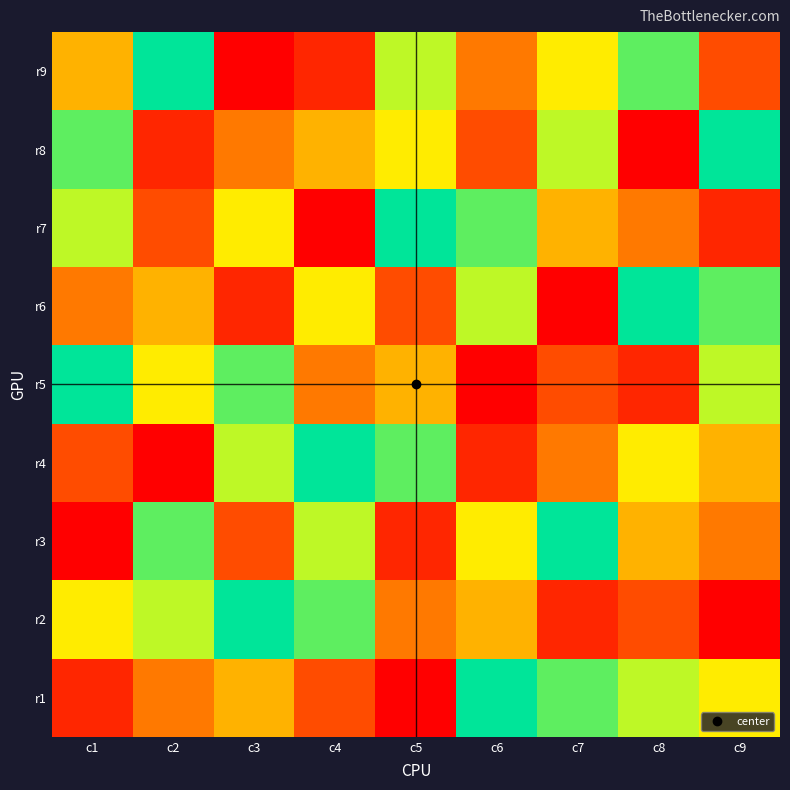

Count the number of categories in the chart.

9